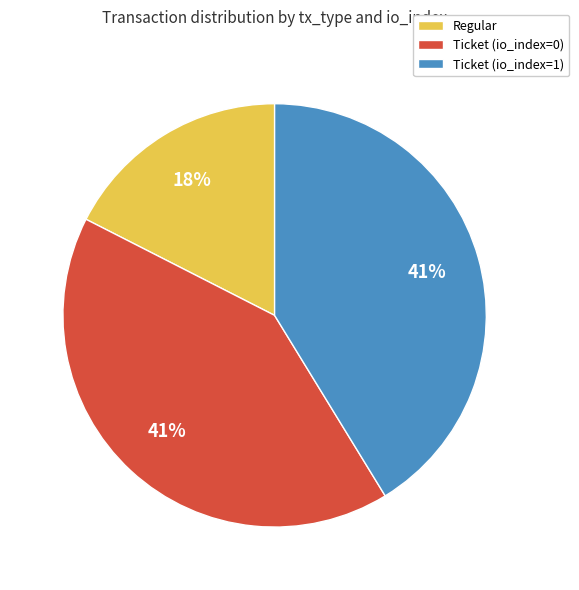

Do Regular and Ticket (io_index=1) together represent more than half of the pie?

Yes